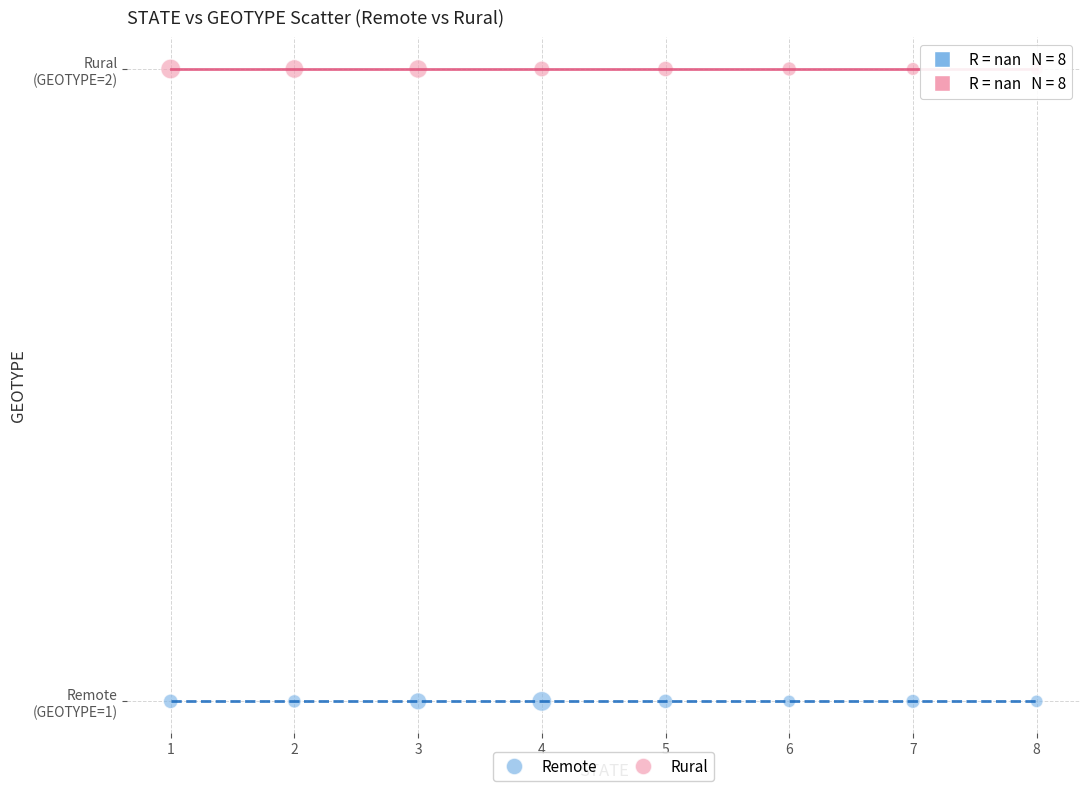

Which series contains the highest Y value?

Rural